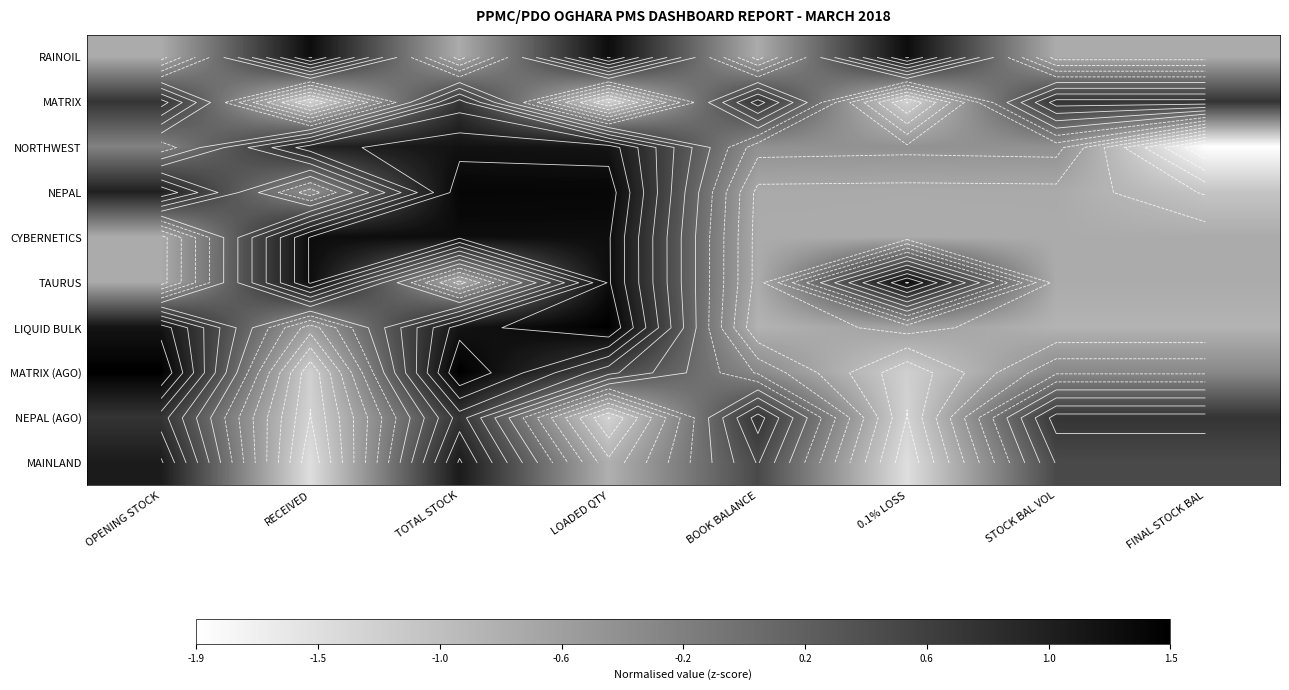

The MATRIX (AGO) series shows 0.5 at TOTAL STOCK. True or false?

False